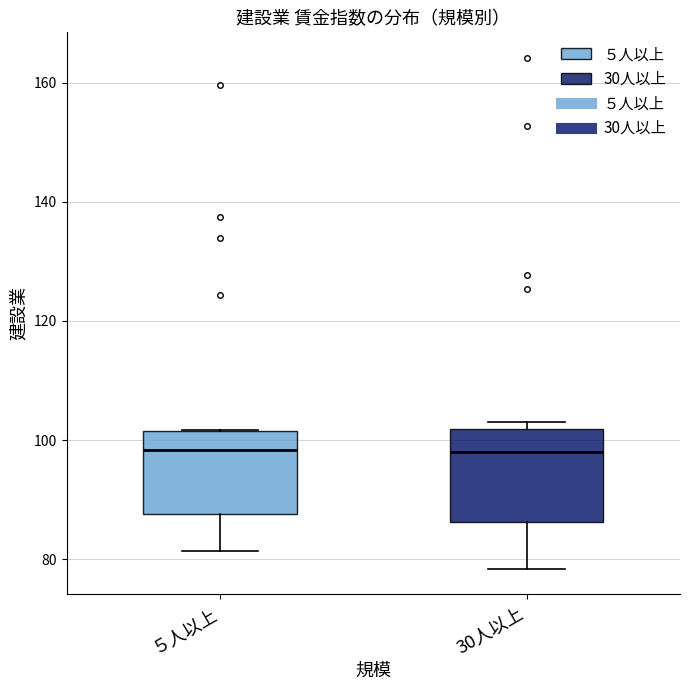

Reading left to right, transcribe this box plot: for each box, give where its median line is, the range the box spans, and where its two whiskers end, as read against the y-axis. The values are not printed on the chart, so give them approximately, as read against the axis.

５人以上: median 98, box 88 to 102, whiskers 82 to 102
30人以上: median 98, box 86 to 102, whiskers 78 to 104